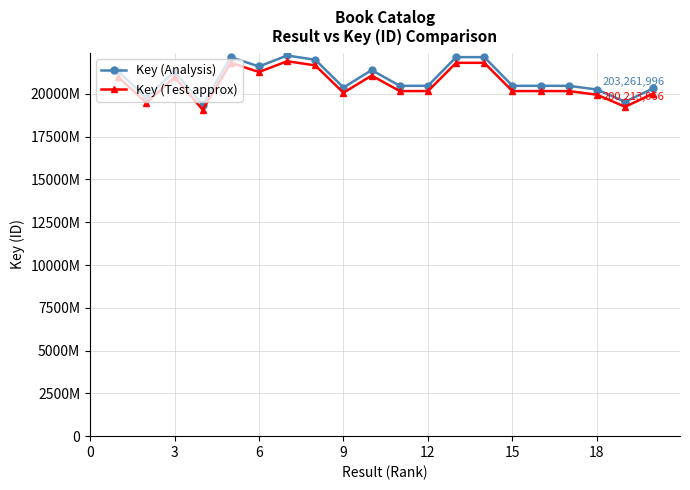

Does the chart have visible grid lines?

Yes